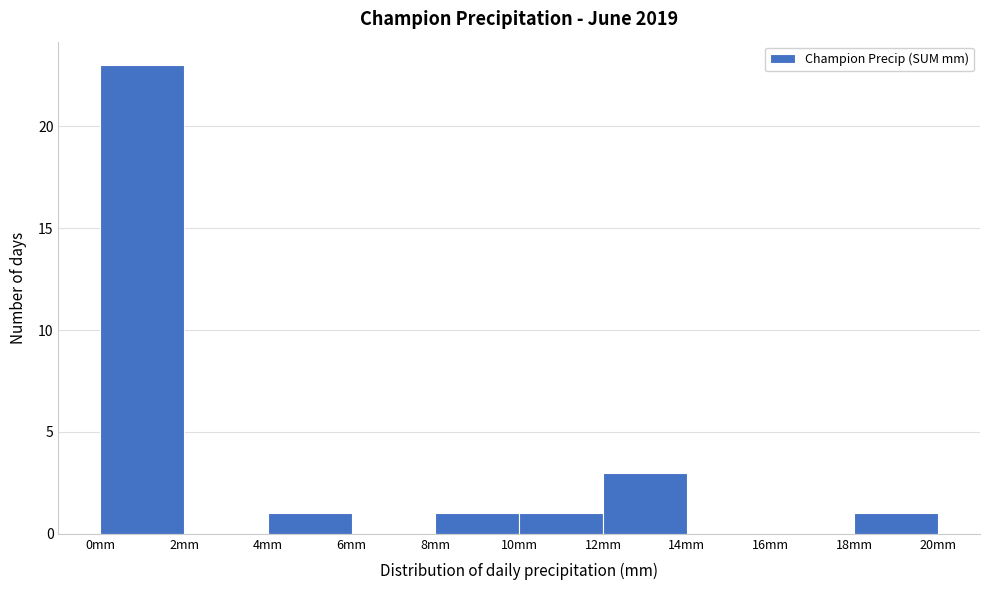

Reading left to right, list every bar in this chart as the range it spans on the x-axis followed by its height. The values are not printed on the chart, so give them approximately, as read against the axis.

0 to 2: 23
2 to 4: 0
4 to 6: 1
6 to 8: 0
8 to 10: 1
10 to 12: 1
12 to 14: 3
14 to 16: 0
16 to 18: 0
18 to 20: 1